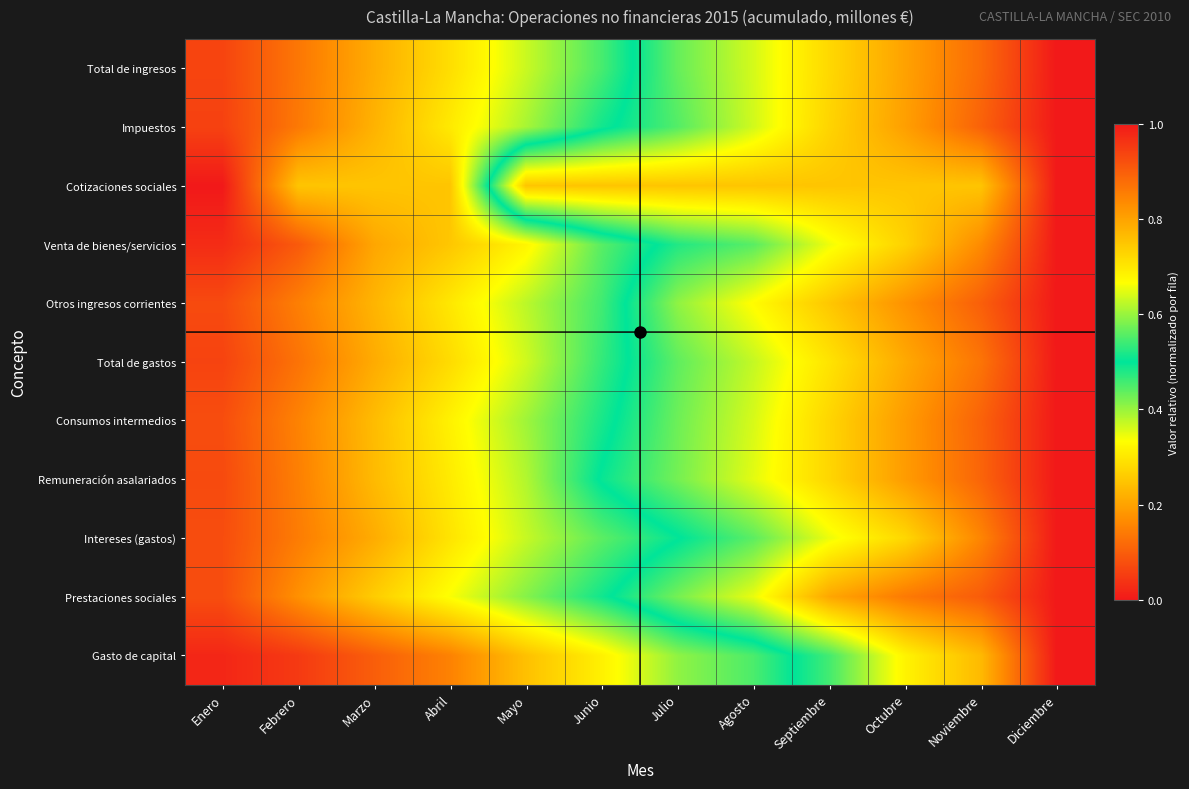

At how many categories does at least one series exceed 0?

12